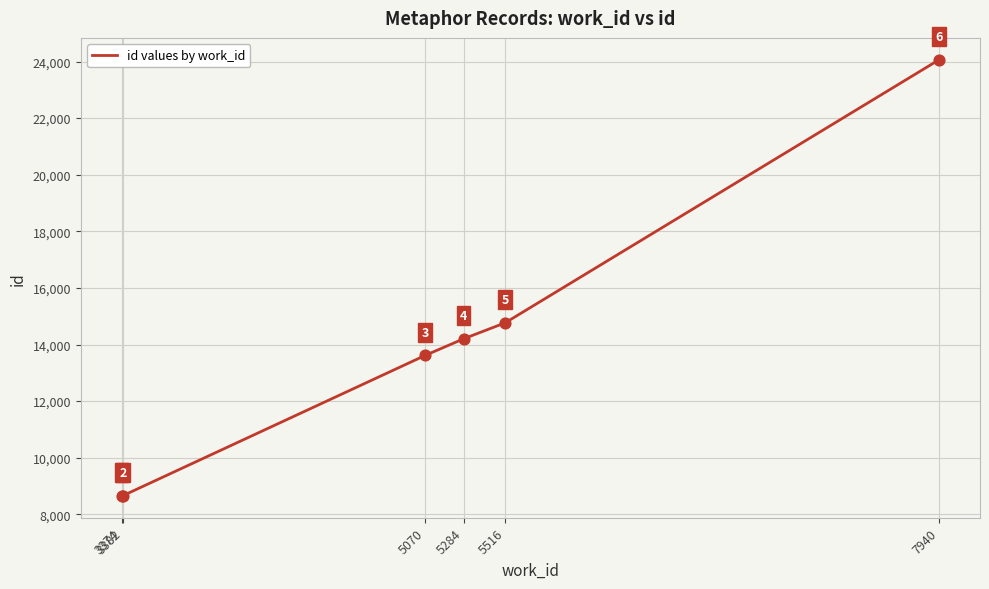

What is the change in value from 5070 to 5516?

+1149